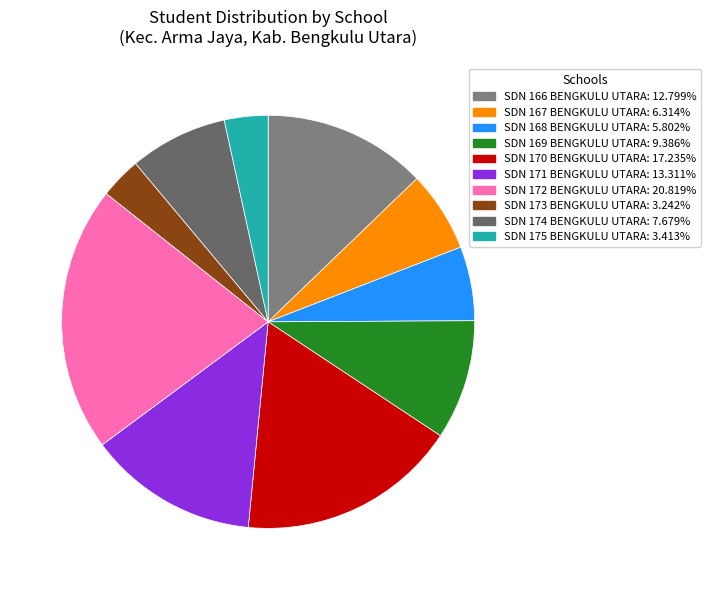

Which has a higher value, SDN 175 BENGKULU UTARA or SDN 173 BENGKULU UTARA?

SDN 175 BENGKULU UTARA